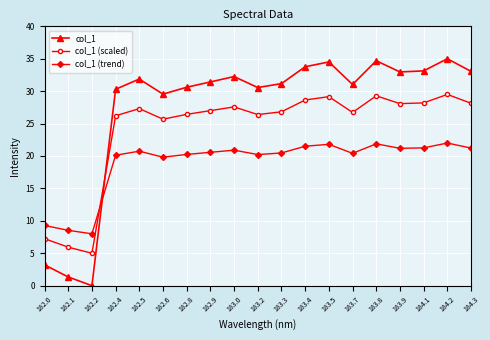

Where is col_1 nearest to the value 17?

182.6